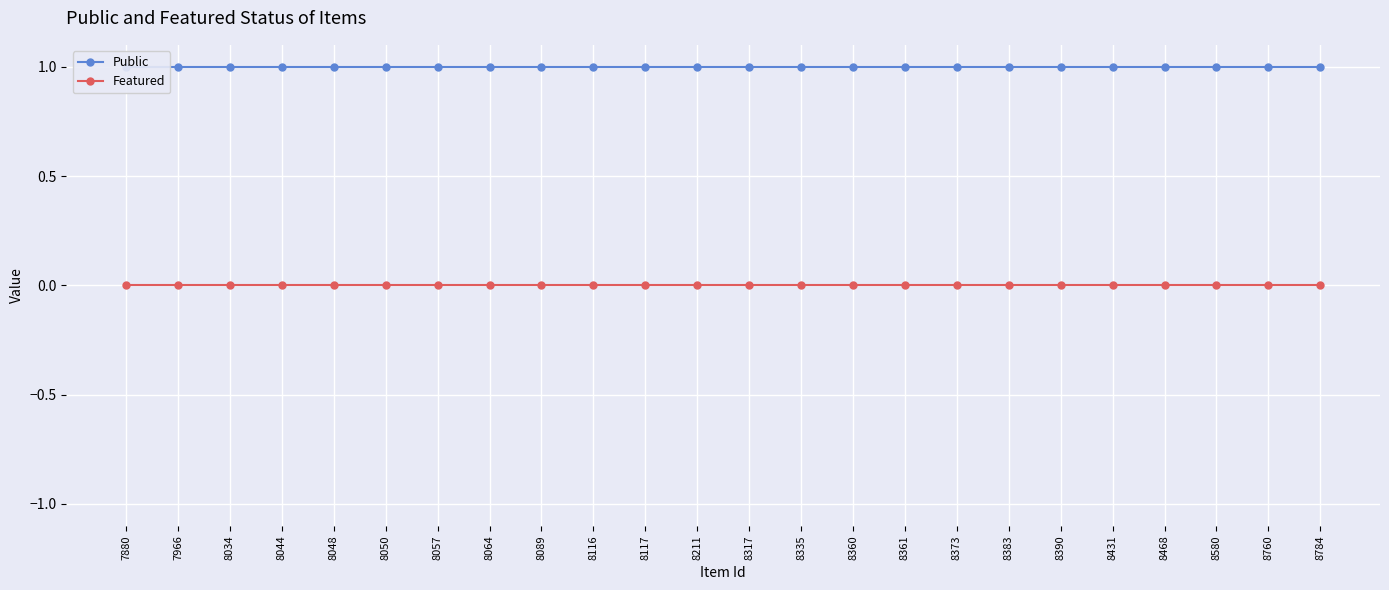

What is the value of the Public point at the 4th from the left?

1